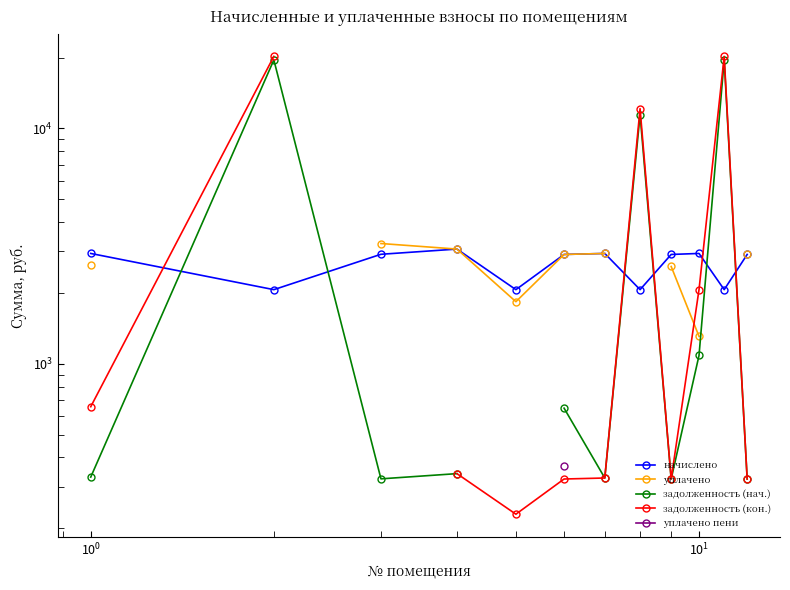

How many lines are shown in the chart?

5